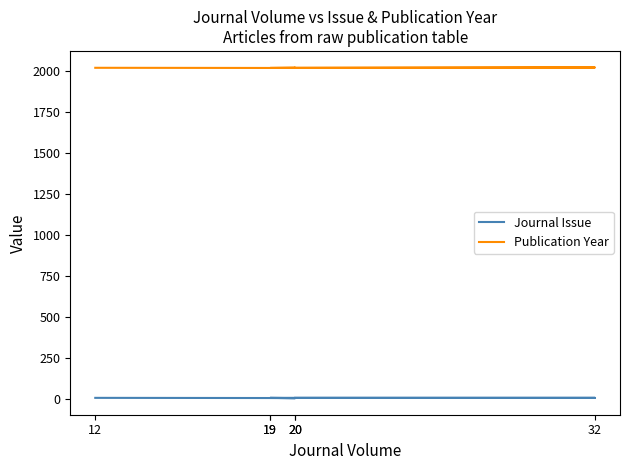

What value does the Publication Year series have at 12?

2019